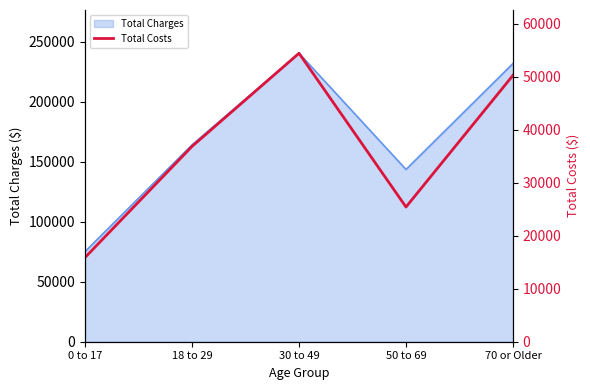

The chart shows a value of 25438.9 at 50 to 69. True or false?

True